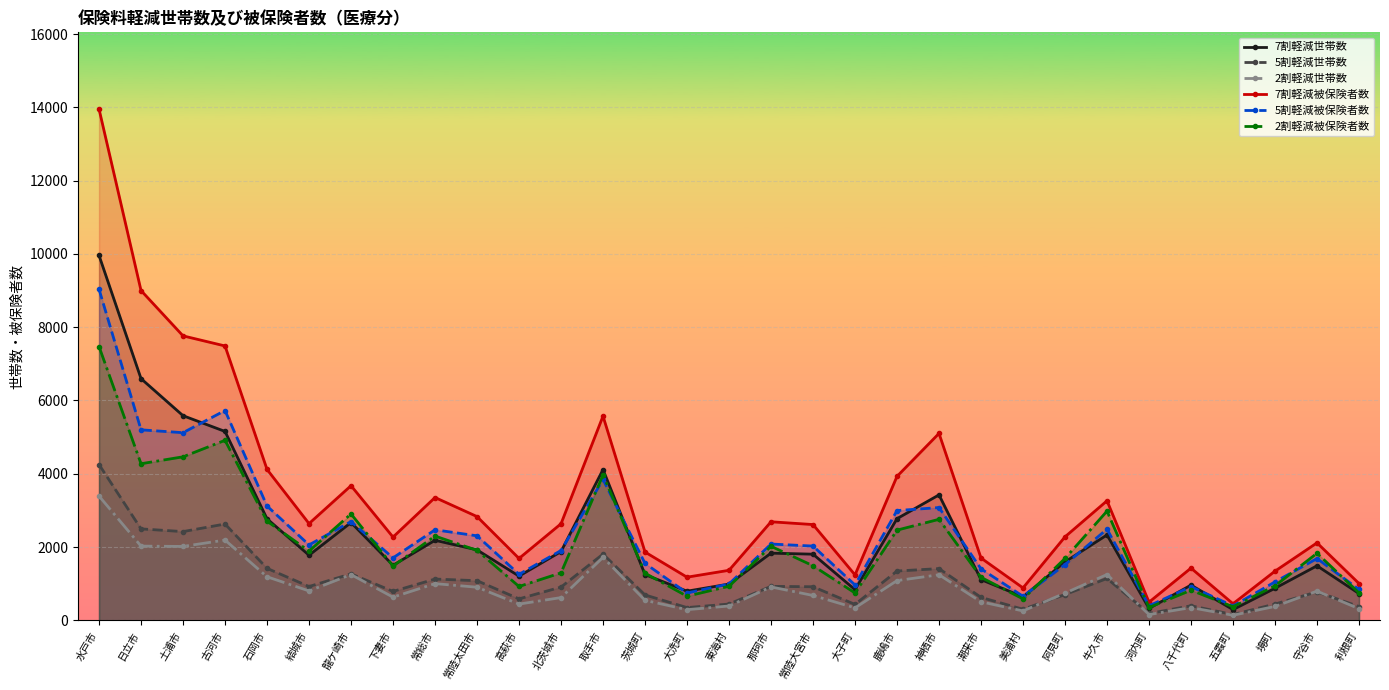

At how many categories does at least one series exceed 7469?

4